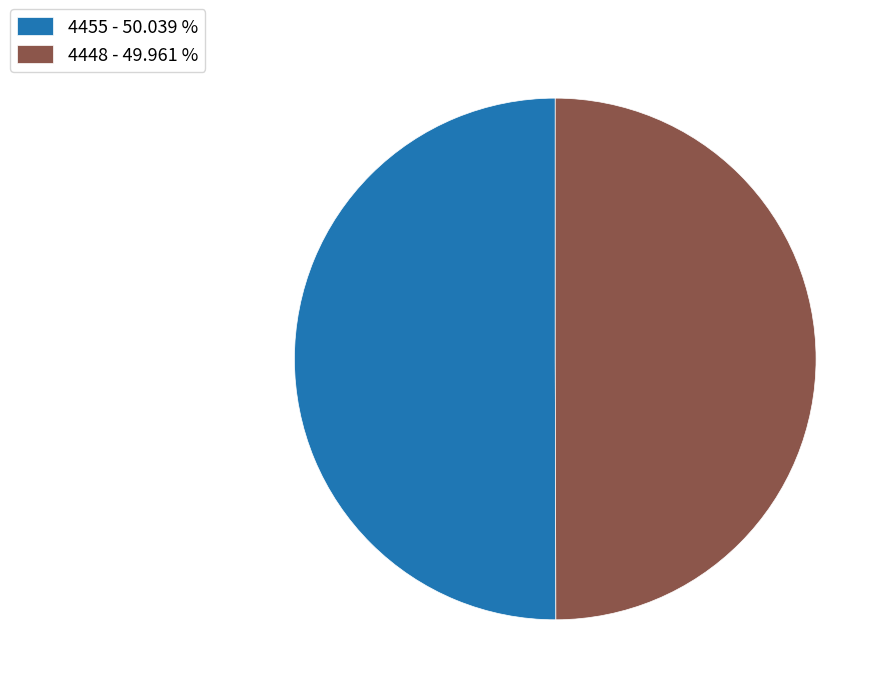

Approximately how many times larger is the value at 4448 - 49.961 % compared to 4455 - 50.039 %?

1.0